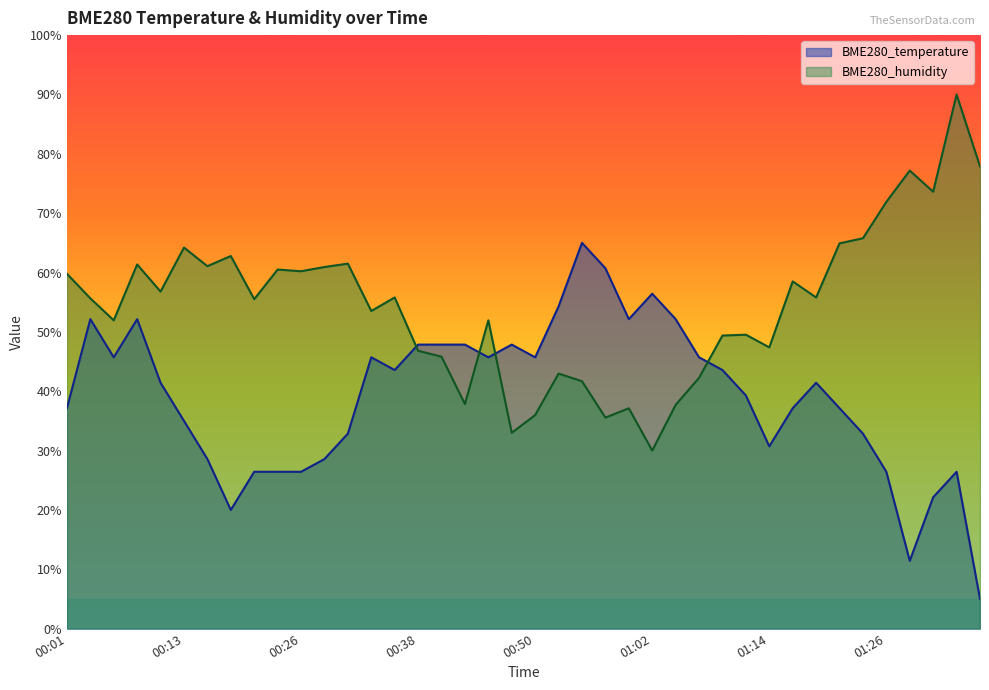

True or false: BME280_temperature and BME280_humidity intersect in this chart.

True